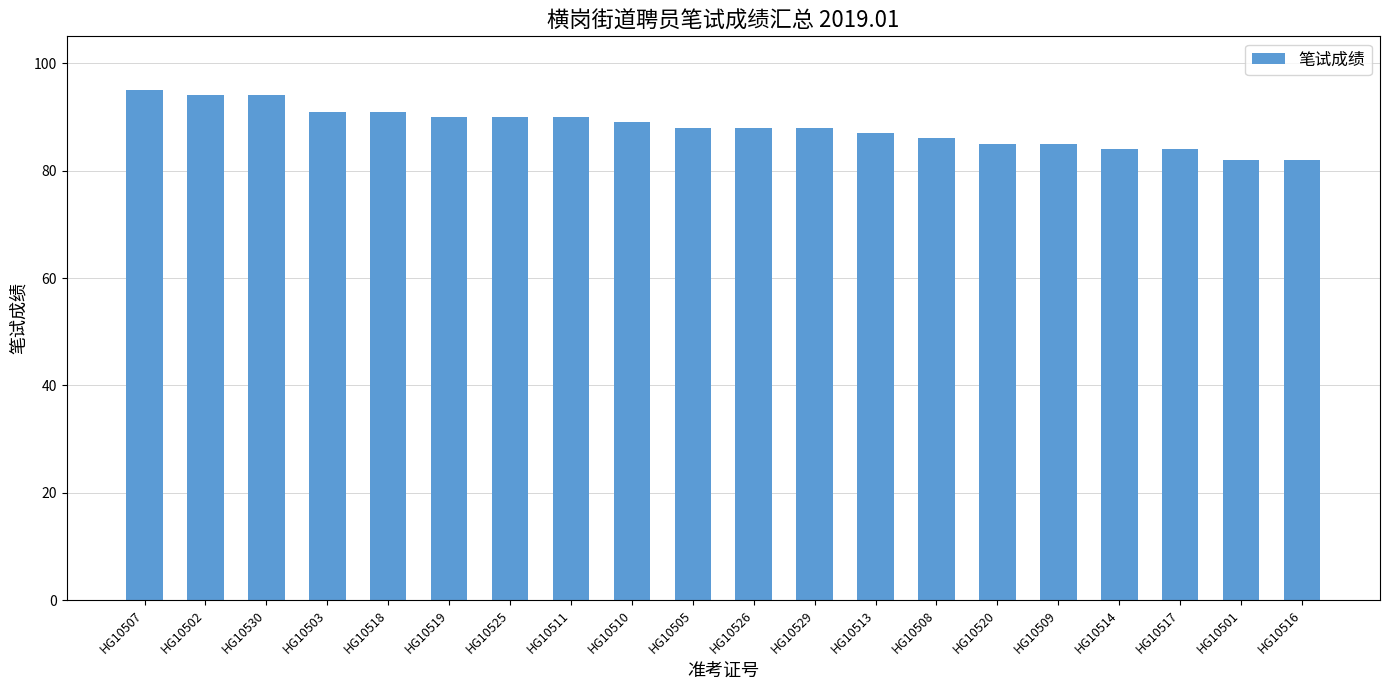

What is the difference between the values at HG10530 and HG10501?

12